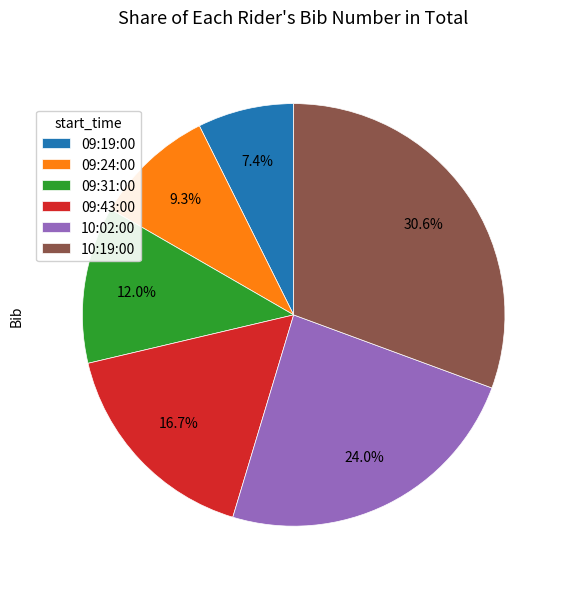

To the nearest percent, what is the combined percentage of 10:02:00 and 09:43:00?

41%